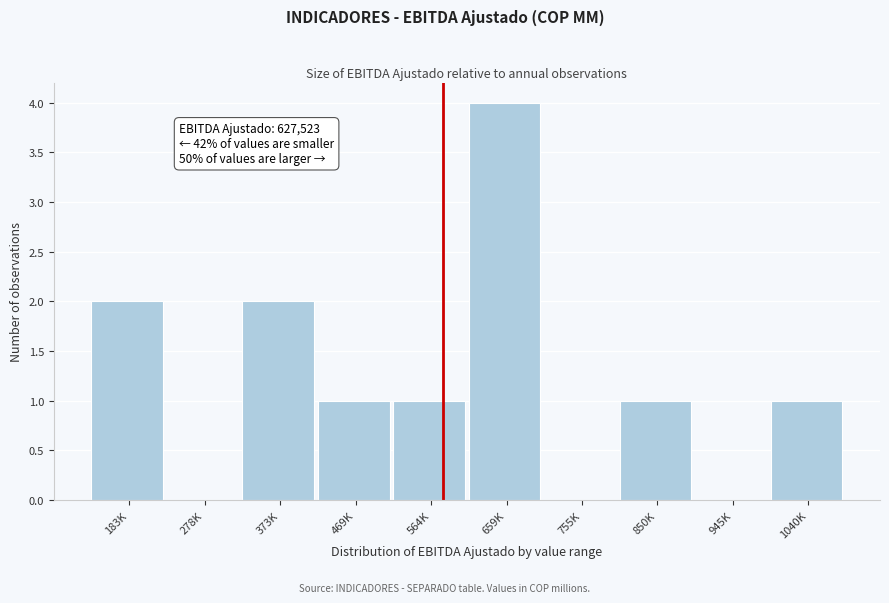

Reading left to right, list all the values displayed in this chart.

183K=2	278K=0	373K=2	469K=1	564K=1	659K=4	755K=0	850K=1	945K=0	1040K=1